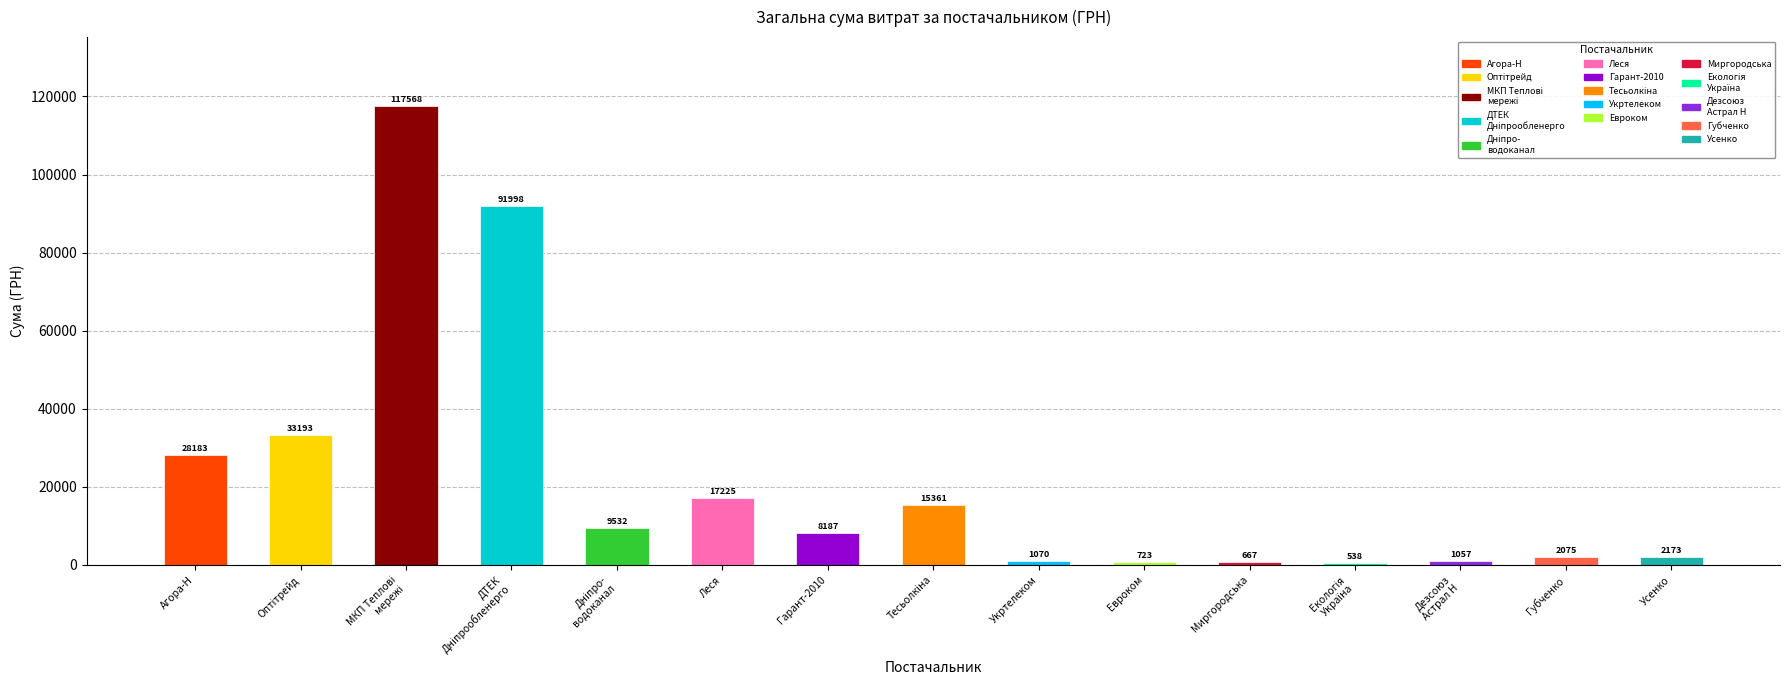

Are the bars grouped side by side (vs. stacked)?

No